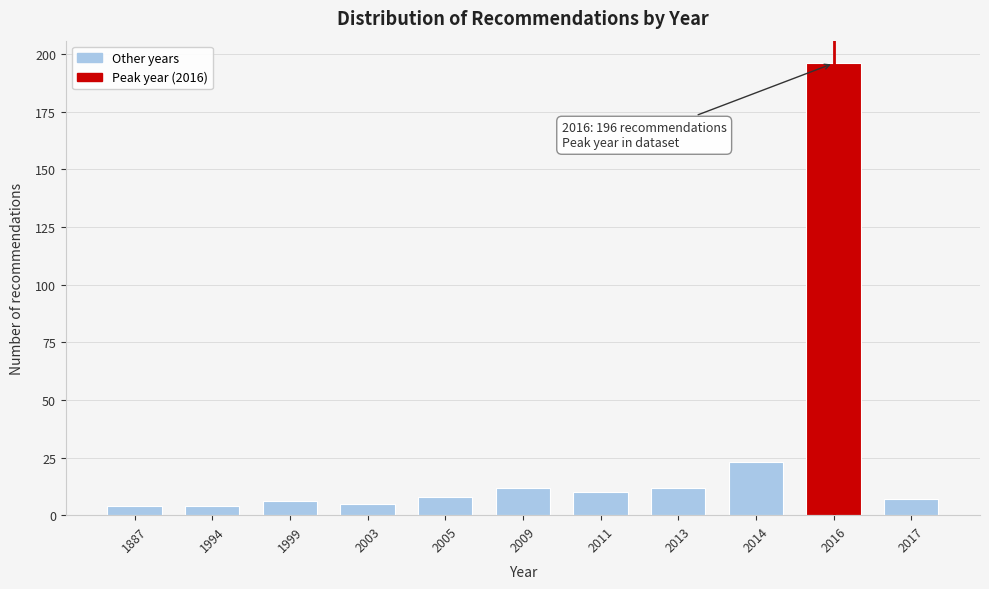

Reading right to left, extract all data points from this chart.

2017=7	2016=196	2014=23	2013=12	2011=10	2009=12	2005=8	2003=5	1999=6	1994=4	1887=4